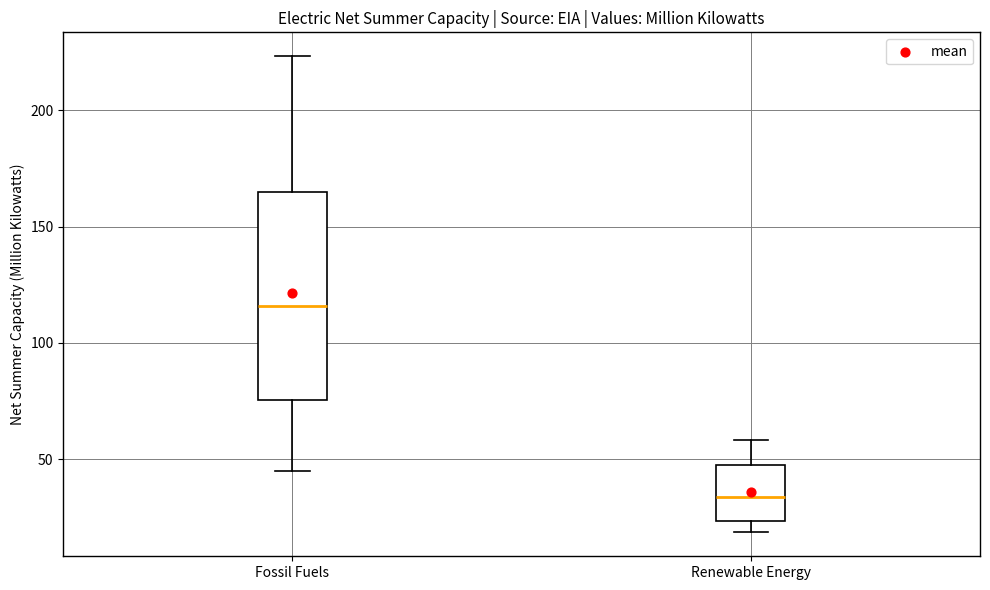

Reading left to right, read every box against the y-axis: the position of its median line, the range the box covers, and the ends of its whiskers. The values are not printed on the chart, so give them approximately, as read against the axis.

Fossil Fuels: median 115, box 75 to 165, whiskers 45 to 225
Renewable Energy: median 35, box 25 to 50, whiskers 20 to 60